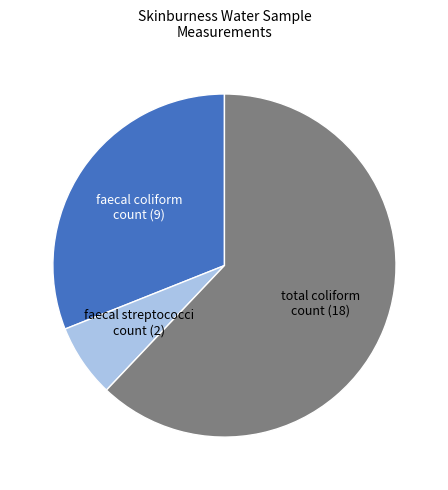

Count the number of slices in the pie.

3